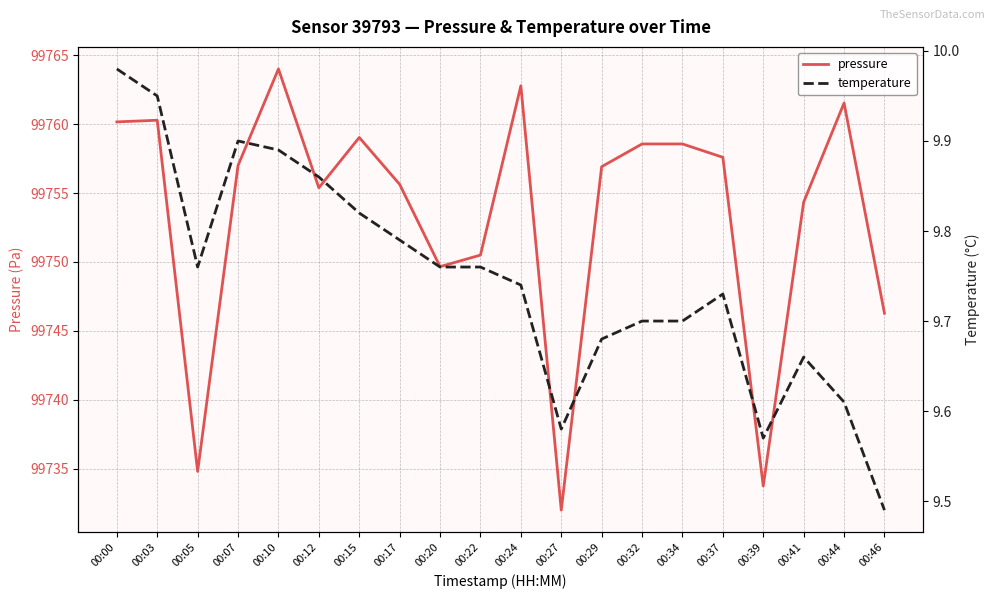

Reading right to left, transcribe all the data shown in this chart.

pressure: 99746.3	99761.5	99754.3	99733.8	99757.6	99758.6	99758.6	99756.9	99732.0	99762.8	99750.5	99749.7	99755.6	99759.0	99755.4	99764.0	99757.0	99734.8	99760.3	99760.2
temperature: 9.5	9.6	9.7	9.6	9.7	9.7	9.7	9.7	9.6	9.7	9.8	9.8	9.8	9.8	9.9	9.9	9.9	9.8	9.9	10.0